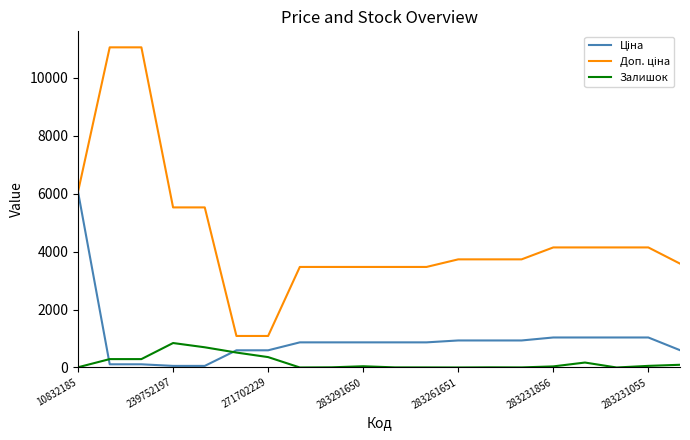

How many categories are shown in the chart?

20